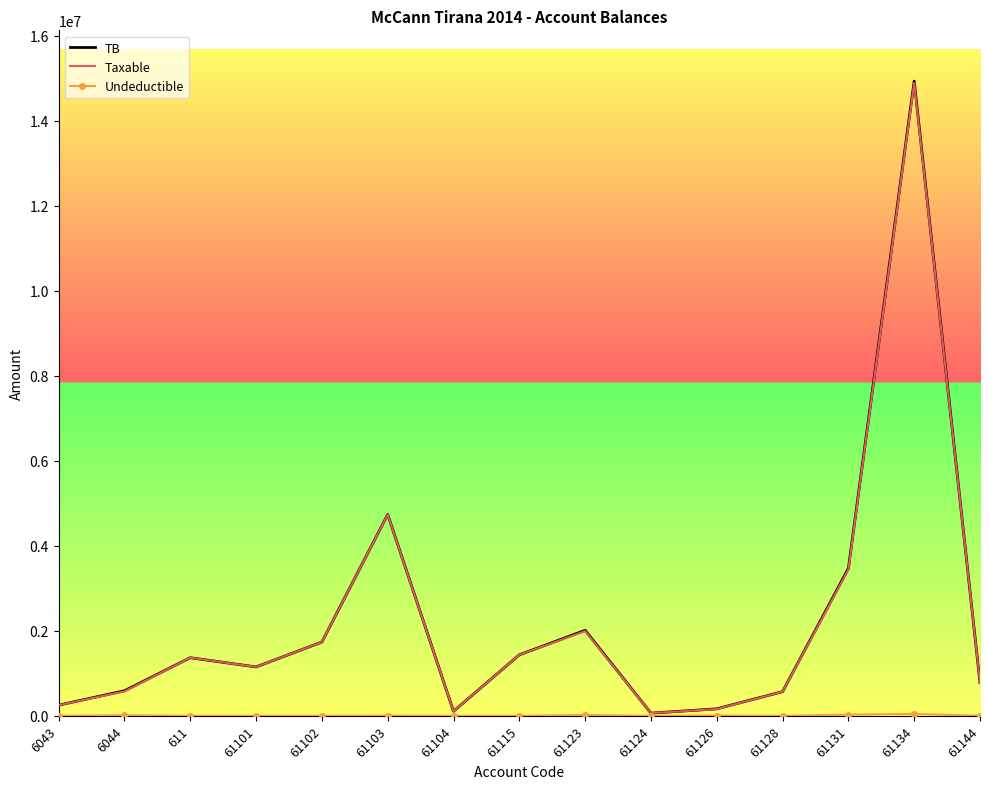

What is the spread (max minus min) of values at 61104?

105900.0